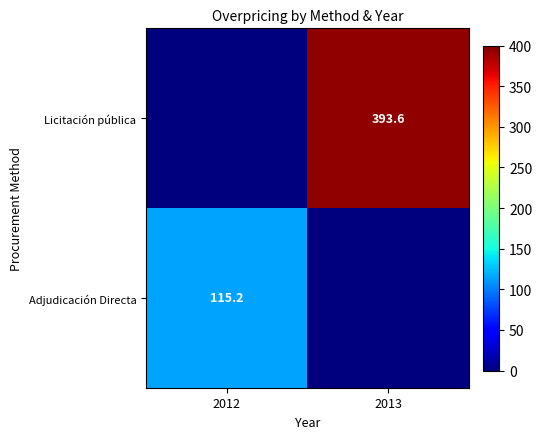

The Adjudicación Directa series shows 168.6 at 2012. True or false?

False